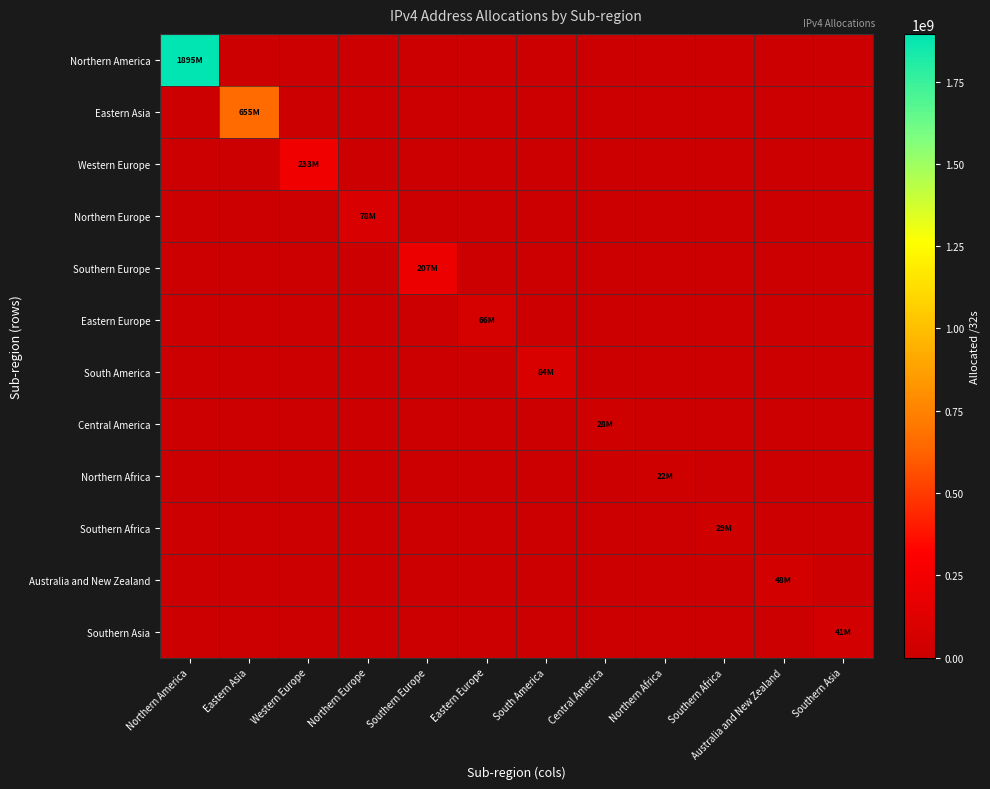

Reading right to left, transcribe all the data shown in this chart.

Northern America: Southern Asia=0	Australia and New Zealand=0	Southern Africa=0	Northern Africa=0	Central America=0	South America=0	Eastern Europe=0	Southern Europe=0	Northern Europe=0	Western Europe=0	Eastern Asia=0	Northern America=1895001536
Eastern Asia: Southern Asia=0	Australia and New Zealand=0	Southern Africa=0	Northern Africa=0	Central America=0	South America=0	Eastern Europe=0	Southern Europe=0	Northern Europe=0	Western Europe=0	Eastern Asia=655498558	Northern America=0
Western Europe: Southern Asia=0	Australia and New Zealand=0	Southern Africa=0	Northern Africa=0	Central America=0	South America=0	Eastern Europe=0	Southern Europe=0	Northern Europe=0	Western Europe=233115200	Eastern Asia=0	Northern America=0
Northern Europe: Southern Asia=0	Australia and New Zealand=0	Southern Africa=0	Northern Africa=0	Central America=0	South America=0	Eastern Europe=0	Southern Europe=0	Northern Europe=78329936	Western Europe=0	Eastern Asia=0	Northern America=0
Southern Europe: Southern Asia=0	Australia and New Zealand=0	Southern Africa=0	Northern Africa=0	Central America=0	South America=0	Eastern Europe=0	Southern Europe=207393304	Northern Europe=0	Western Europe=0	Eastern Asia=0	Northern America=0
Eastern Europe: Southern Asia=0	Australia and New Zealand=0	Southern Africa=0	Northern Africa=0	Central America=0	South America=0	Eastern Europe=66366280	Southern Europe=0	Northern Europe=0	Western Europe=0	Eastern Asia=0	Northern America=0
South America: Southern Asia=0	Australia and New Zealand=0	Southern Africa=0	Northern Africa=0	Central America=0	South America=84618496	Eastern Europe=0	Southern Europe=0	Northern Europe=0	Western Europe=0	Eastern Asia=0	Northern America=0
Central America: Southern Asia=0	Australia and New Zealand=0	Southern Africa=0	Northern Africa=0	Central America=28881408	South America=0	Eastern Europe=0	Southern Europe=0	Northern Europe=0	Western Europe=0	Eastern Asia=0	Northern America=0
Northern Africa: Southern Asia=0	Australia and New Zealand=0	Southern Africa=0	Northern Africa=22823424	Central America=0	South America=0	Eastern Europe=0	Southern Europe=0	Northern Europe=0	Western Europe=0	Eastern Asia=0	Northern America=0
Southern Africa: Southern Asia=0	Australia and New Zealand=0	Southern Africa=29036544	Northern Africa=0	Central America=0	South America=0	Eastern Europe=0	Southern Europe=0	Northern Europe=0	Western Europe=0	Eastern Asia=0	Northern America=0
Australia and New Zealand: Southern Asia=0	Australia and New Zealand=48518912	Southern Africa=0	Northern Africa=0	Central America=0	South America=0	Eastern Europe=0	Southern Europe=0	Northern Europe=0	Western Europe=0	Eastern Asia=0	Northern America=0
Southern Asia: Southern Asia=41573888	Australia and New Zealand=0	Southern Africa=0	Northern Africa=0	Central America=0	South America=0	Eastern Europe=0	Southern Europe=0	Northern Europe=0	Western Europe=0	Eastern Asia=0	Northern America=0